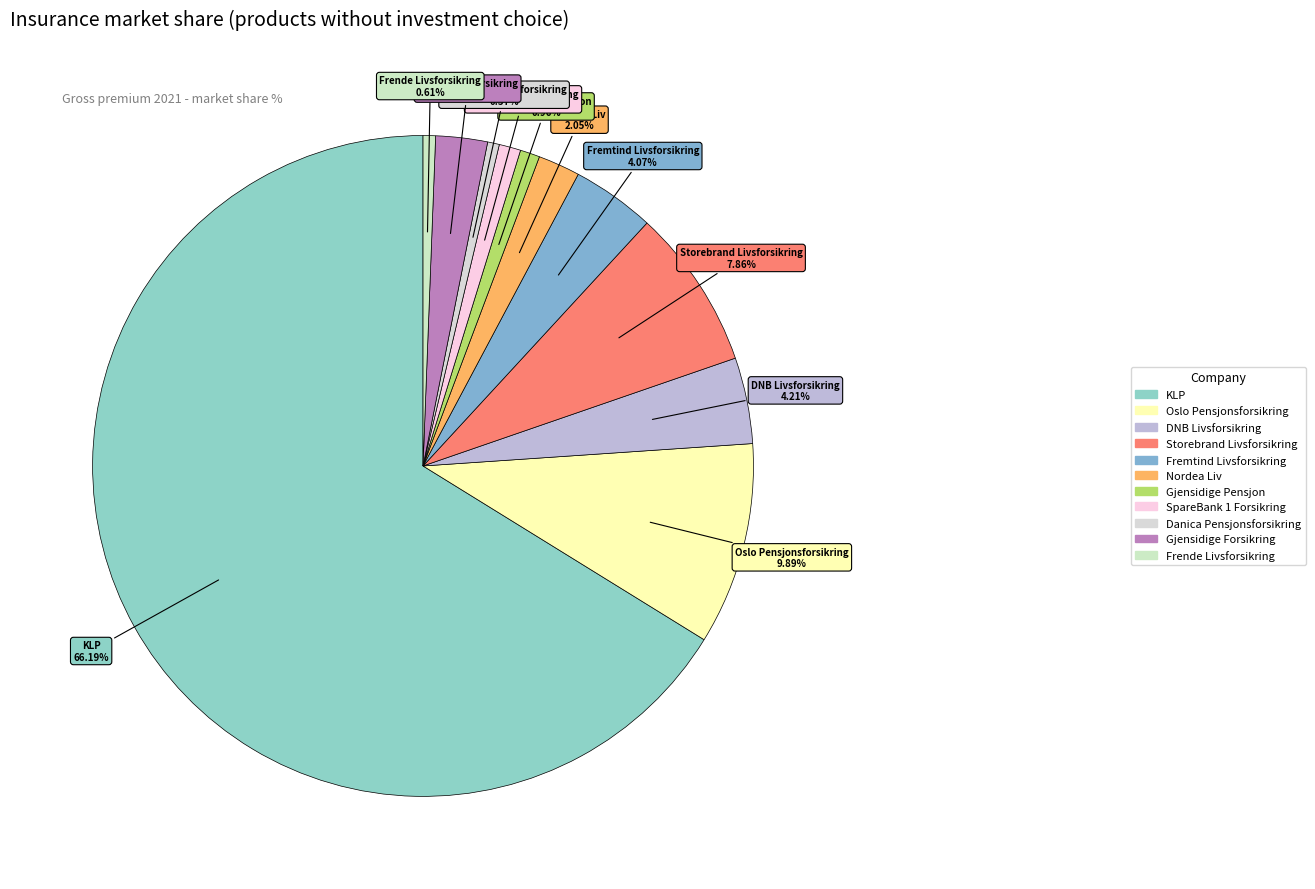

Does KLP represent more than half of the total?

Yes